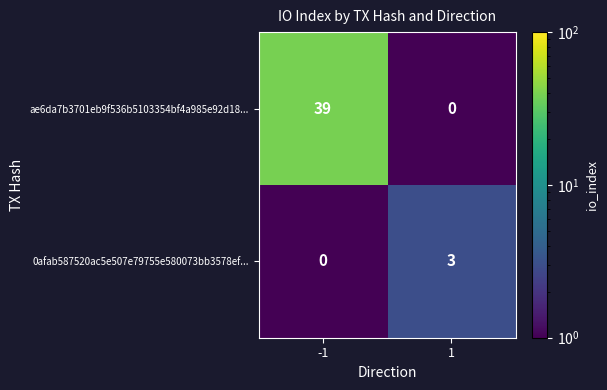

Is the value of 0afab587520ac5e507e79755e580073bb3578ef... at 1 greater than the value of ae6da7b3701eb9f536b5103354bf4a985e92d18... at -1?

No